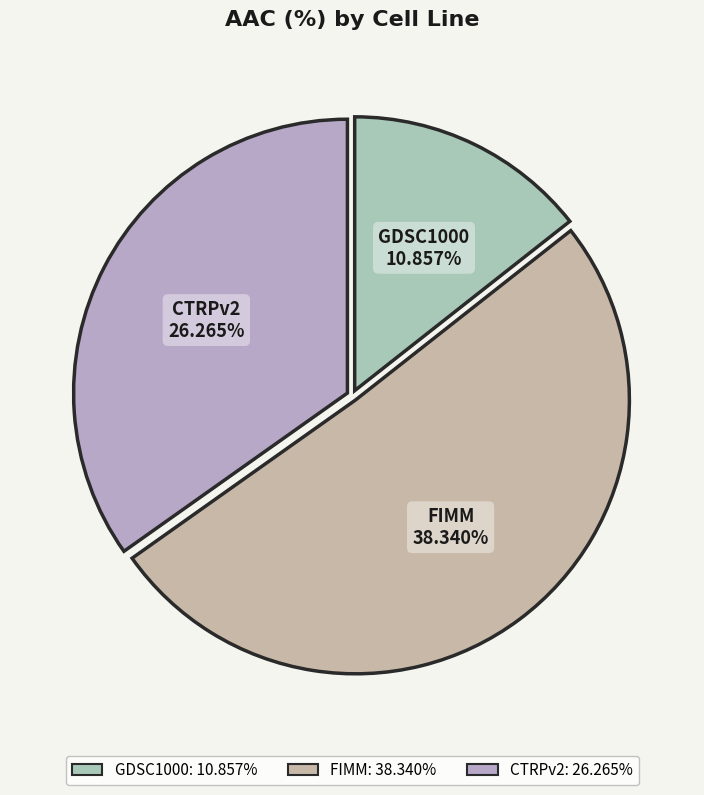

Between CTRPv2 and FIMM, which is larger?

FIMM